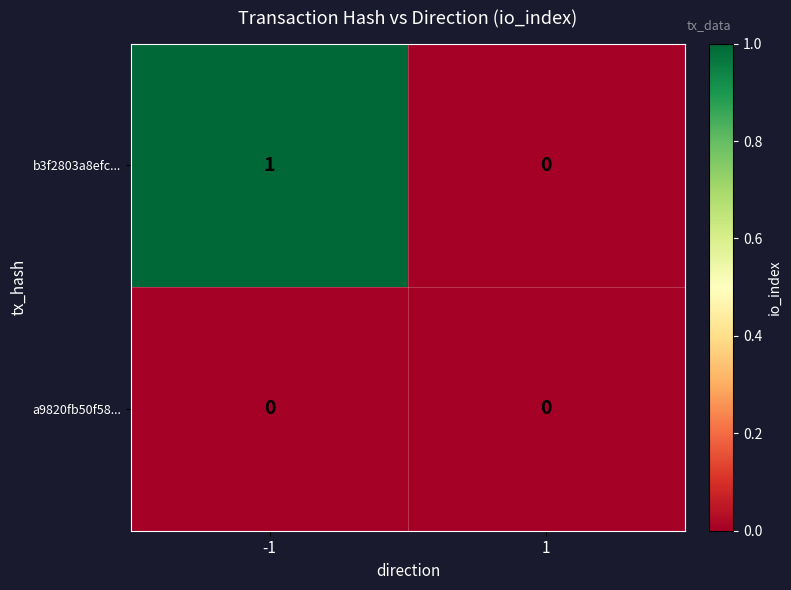

List the labels in order of b3f2803a8efc... value, largest first.

-1, 1